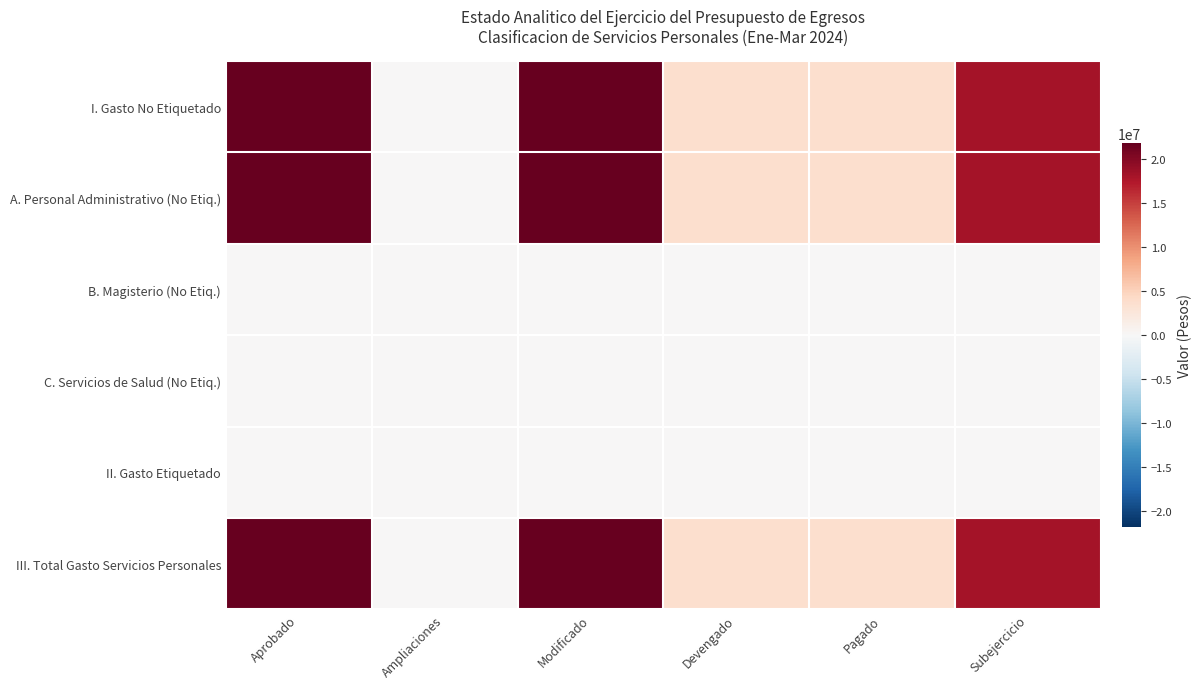

Which series changed the most between Modificado and Devengado?

I. Gasto No Etiquetado